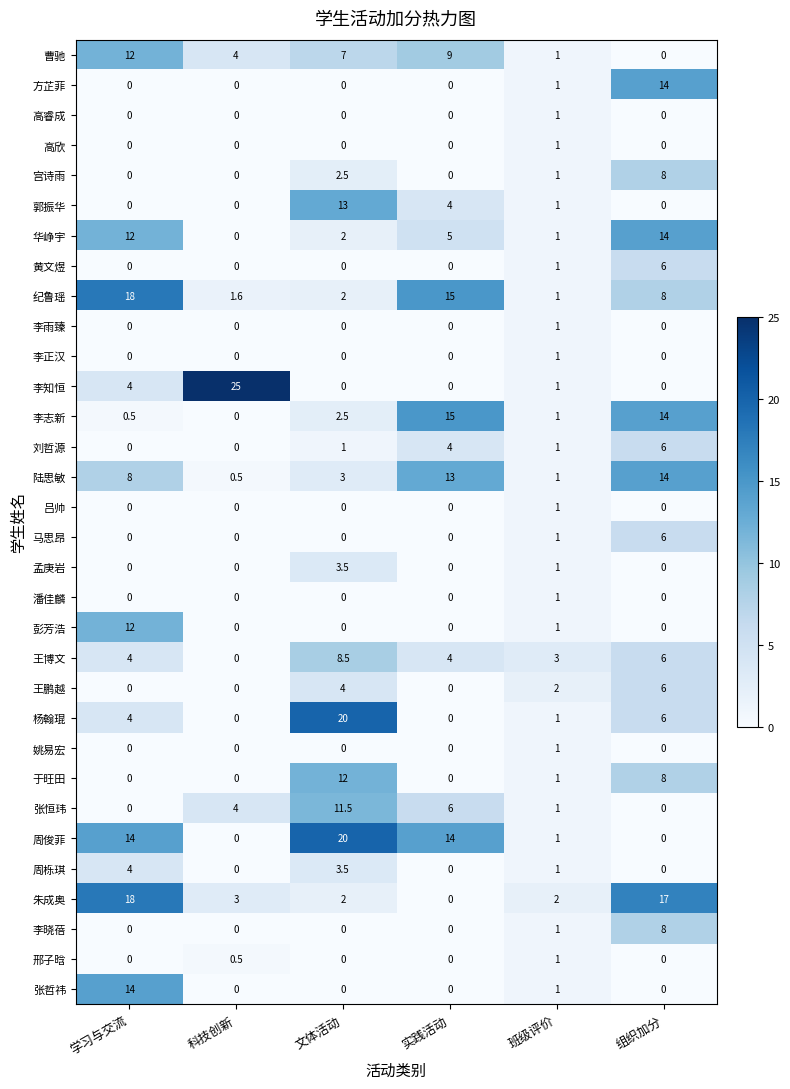

Rank the categories by 华峥宇 value from lowest to highest.

科技创新, 班级评价, 文体活动, 实践活动, 学习与交流, 组织加分